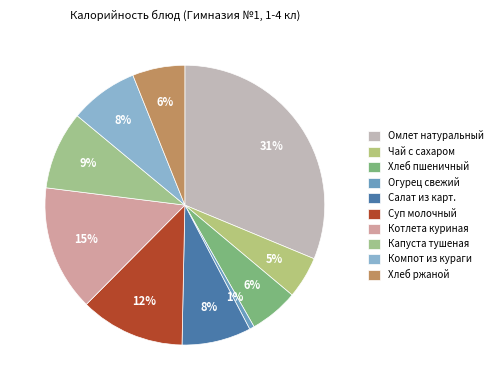

Rank the categories by value from highest to lowest.

Омлет натуральный, Котлета куриная, Суп молочный, Капуста тушеная, Салат из карт., Компот из кураги, Хлеб ржаной, Хлеб пшеничный, Чай с сахаром, Огурец свежий